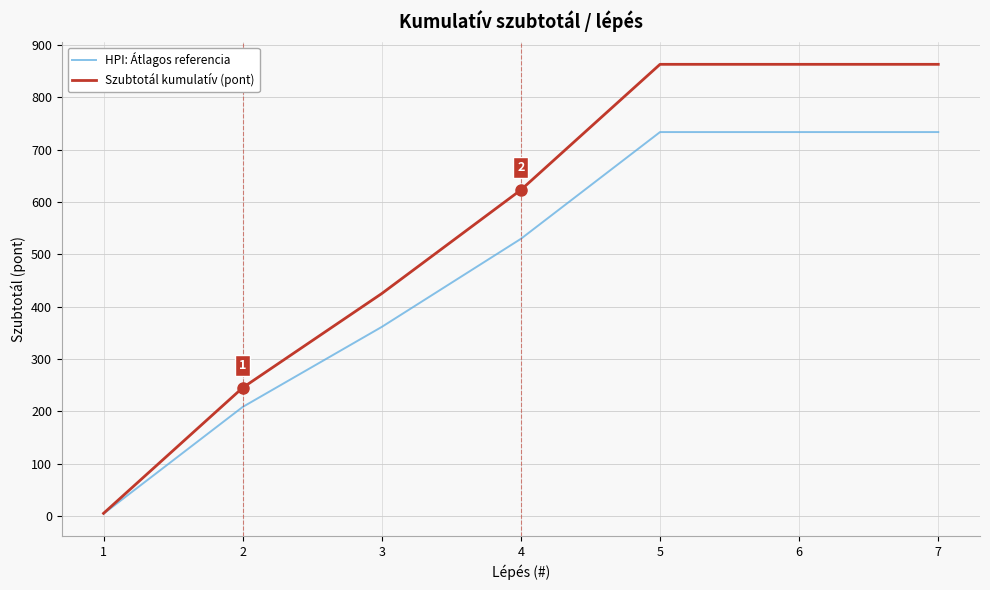

How many lines are shown in the chart?

2